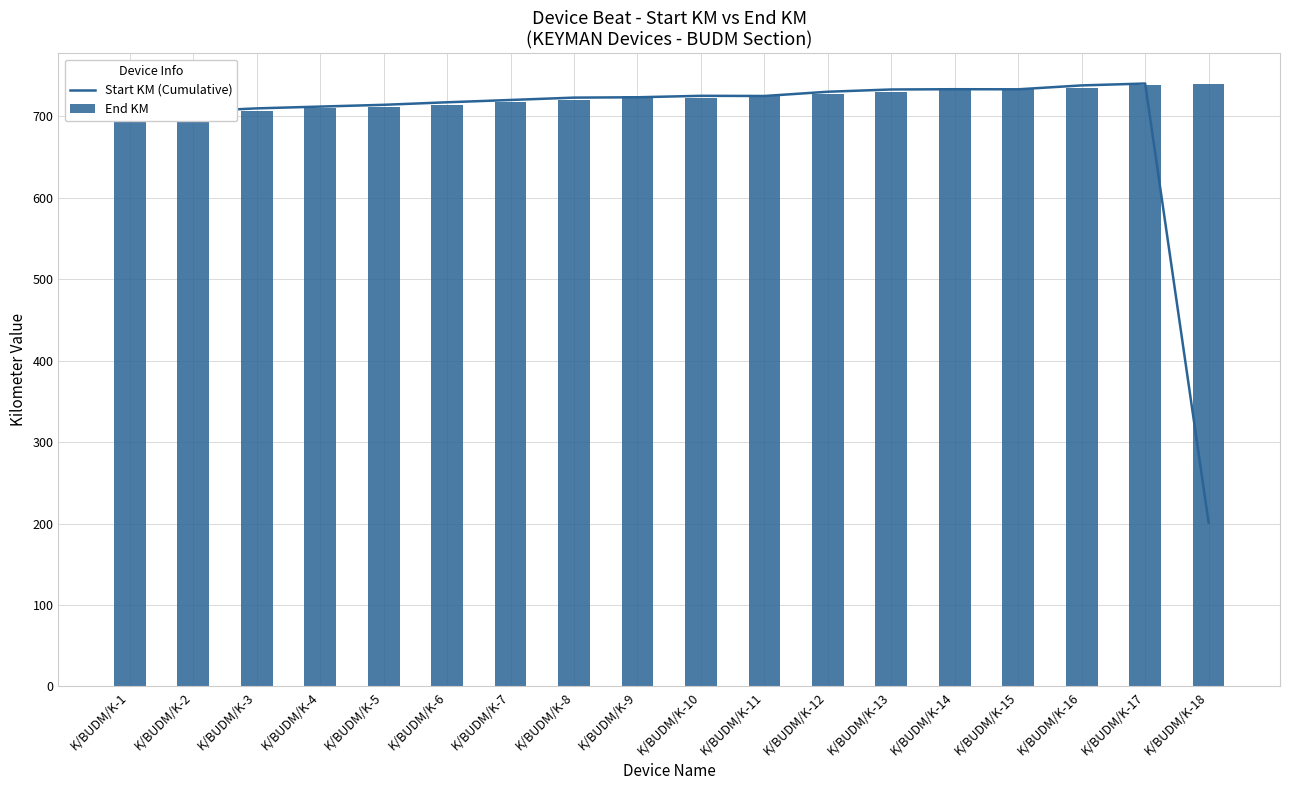

What are all the series names shown in the legend?

Start KM (Cumulative), End KM